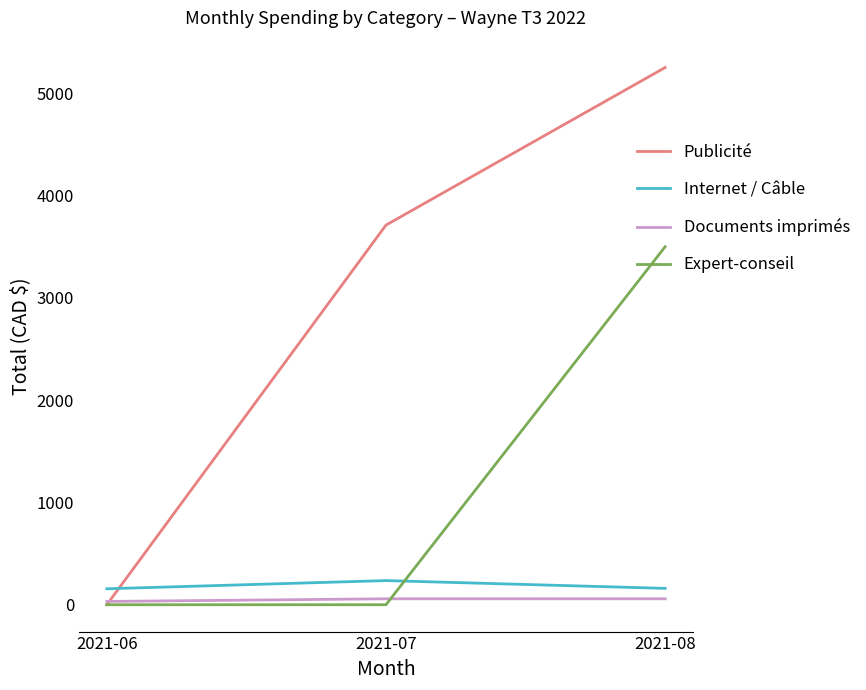

What is the highest value of the Expert-conseil series?

3500.0